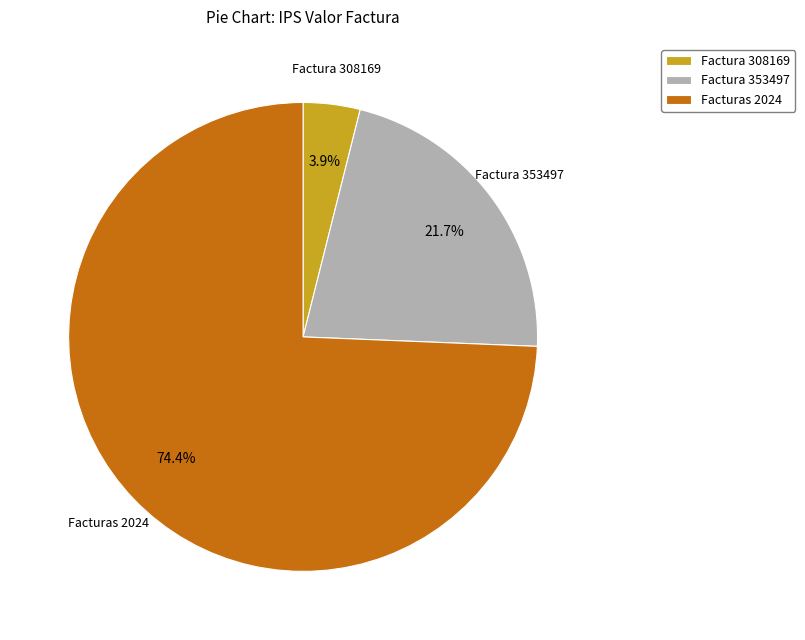

Is Facturas 2024 the majority of the pie?

Yes